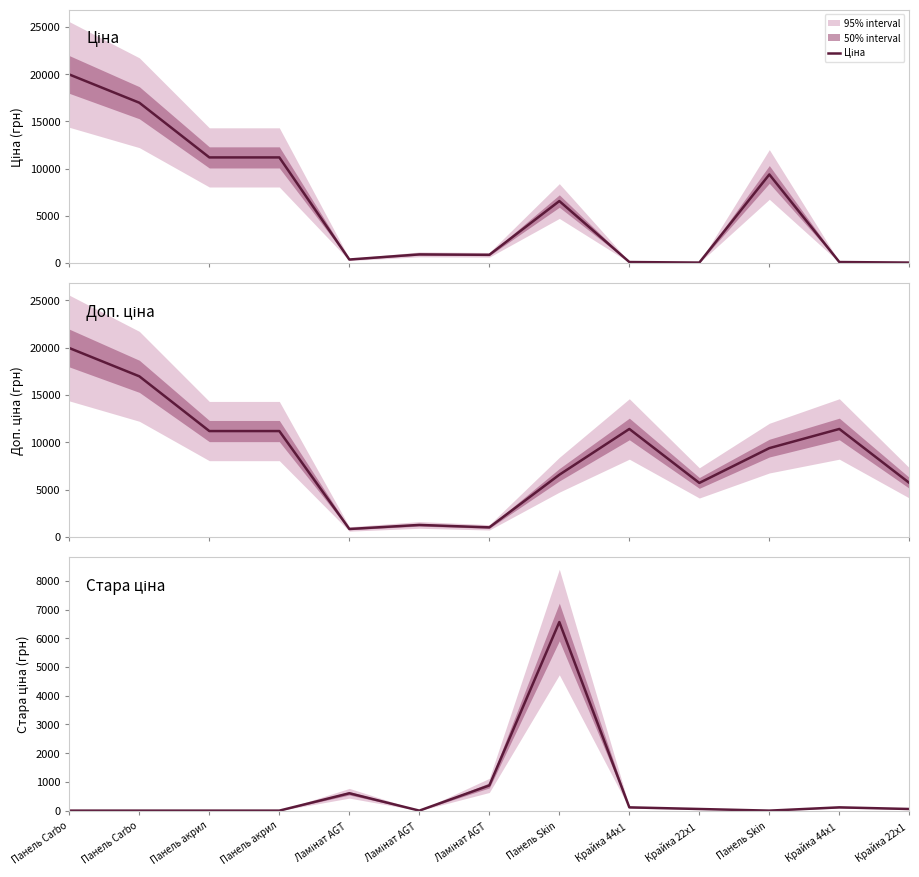

What is the highest value of the Доп. ціна series?

19964.2